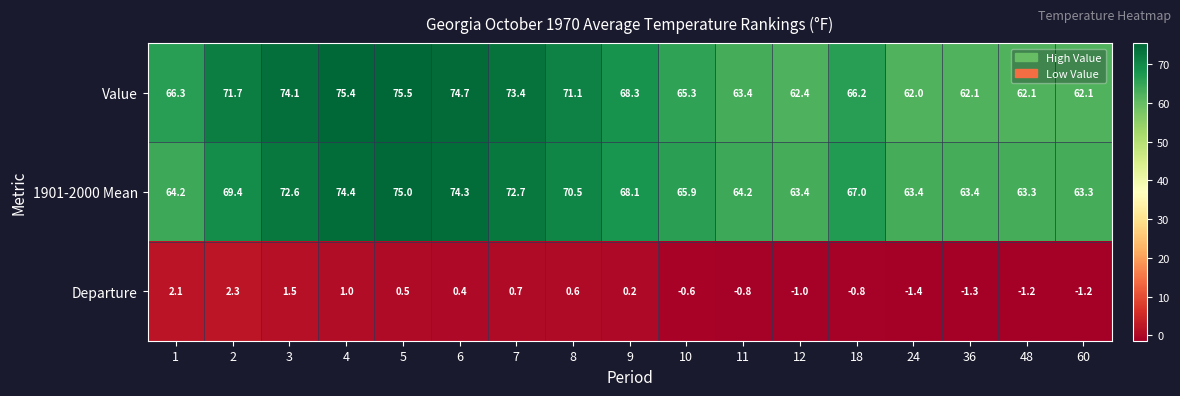

What is the difference between the second highest and second lowest values in the Departure series?

3.4